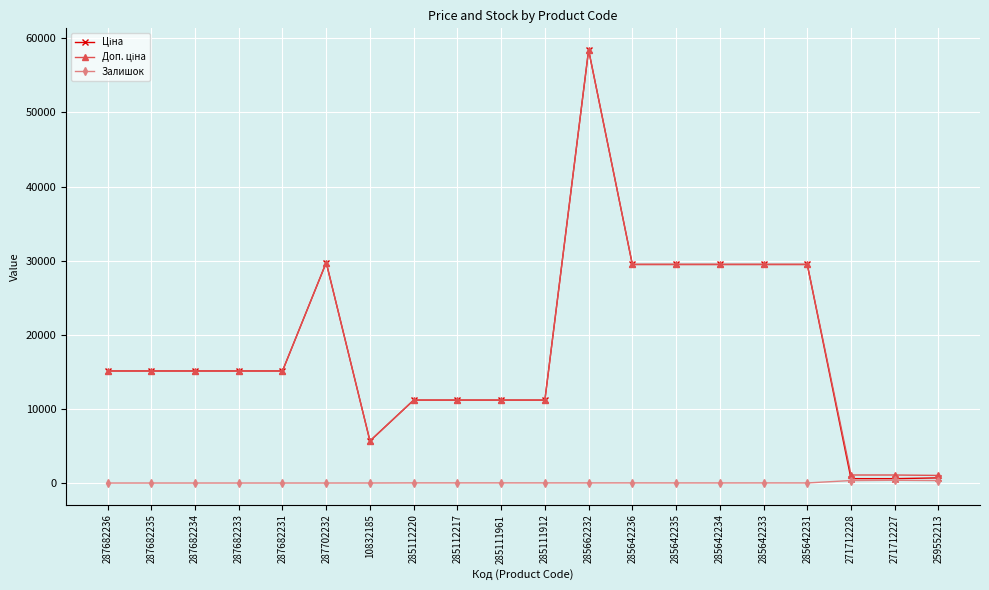

The Залишок series shows 0.0 at 287682235. True or false?

True